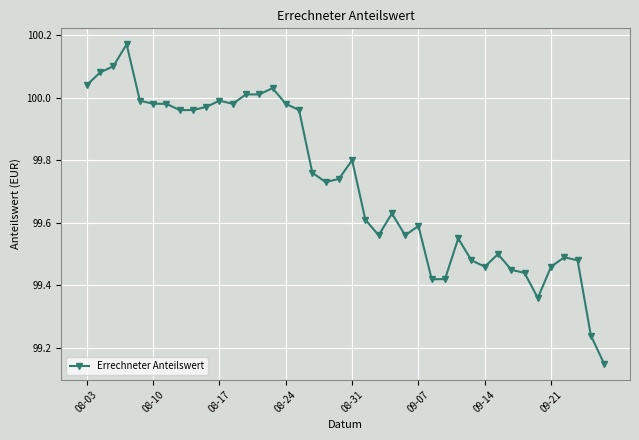

What is the difference between the maximum and second lowest values?

0.9